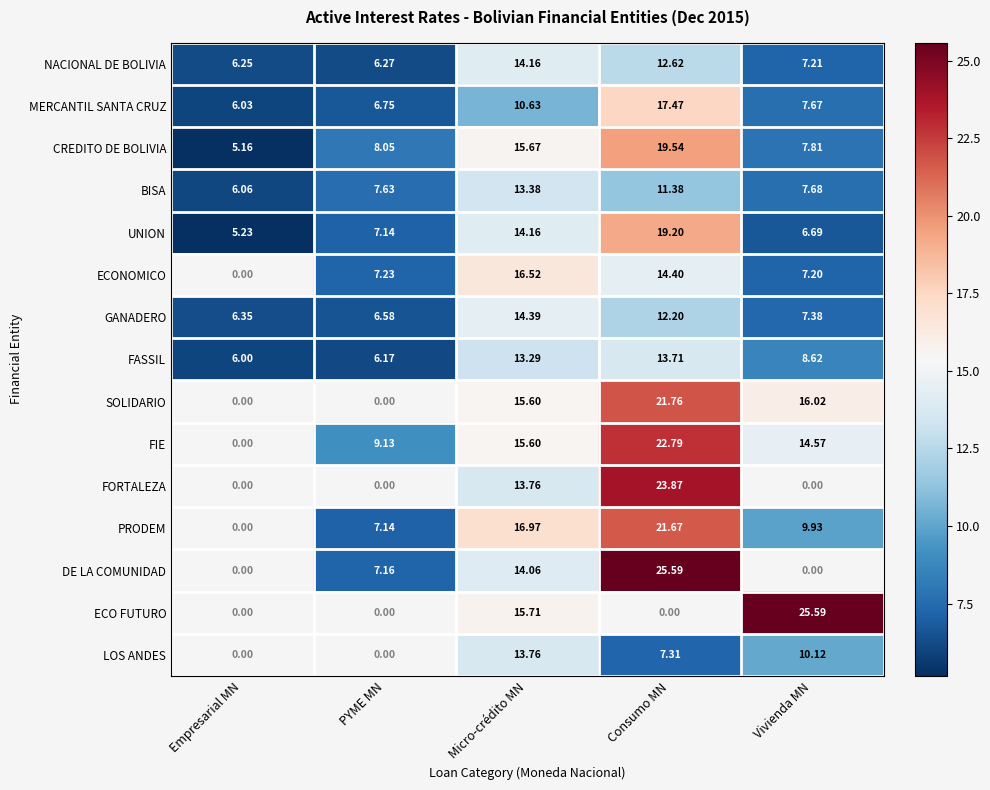

How many data points in NACIONAL DE BOLIVIA are less than 7?

2